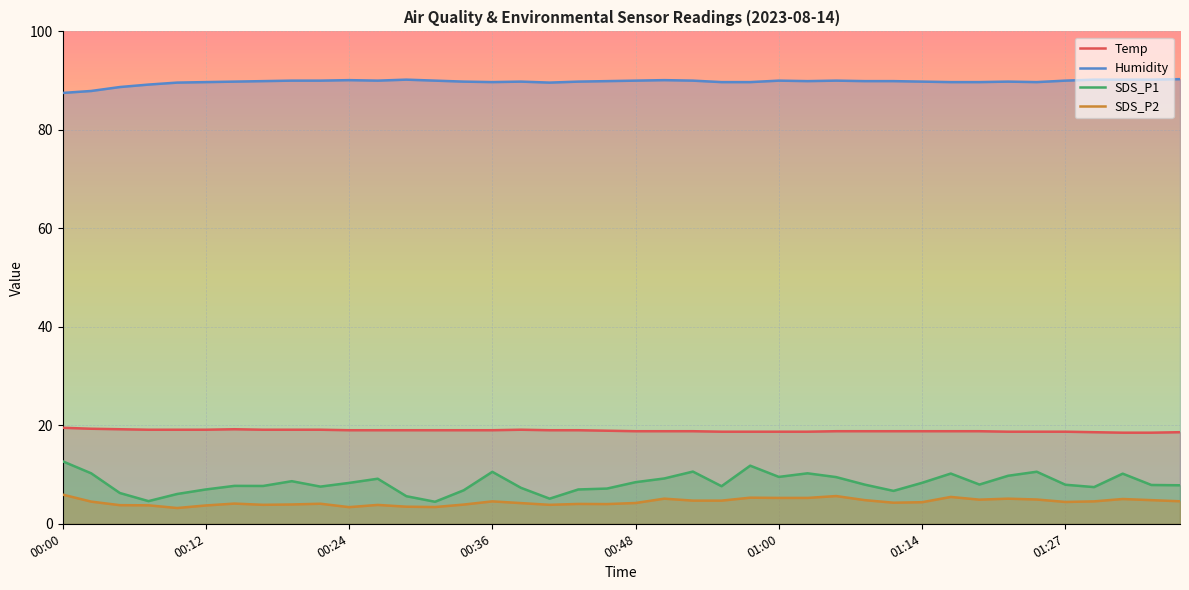

What is the difference between the maximum and minimum values in the Humidity series?

2.8